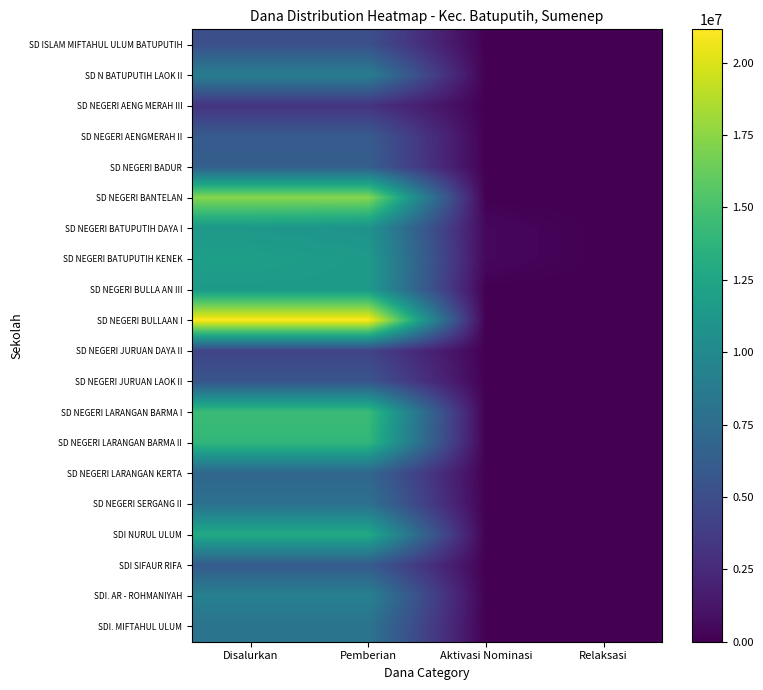

List the series in order of their peak value, lowest first.

SD NEGERI AENG MERAH III, SD NEGERI JURUAN DAYA II, SD ISLAM MIFTAHUL ULUM BATUPUTIH, SD NEGERI JURUAN LAOK II, SD NEGERI AENGMERAH II, SDI SIFAUR RIFA, SD NEGERI BADUR, SD NEGERI LARANGAN KERTA, SD NEGERI SERGANG II, SDI. MIFTAHUL ULUM, SD N BATUPUTIH LAOK II, SDI. AR - ROHMANIYAH, SD NEGERI BATUPUTIH DAYA I, SD NEGERI BULLA AN III, SD NEGERI BATUPUTIH KENEK, SDI NURUL ULUM, SD NEGERI LARANGAN BARMA II, SD NEGERI LARANGAN BARMA I, SD NEGERI BANTELAN, SD NEGERI BULLAAN I